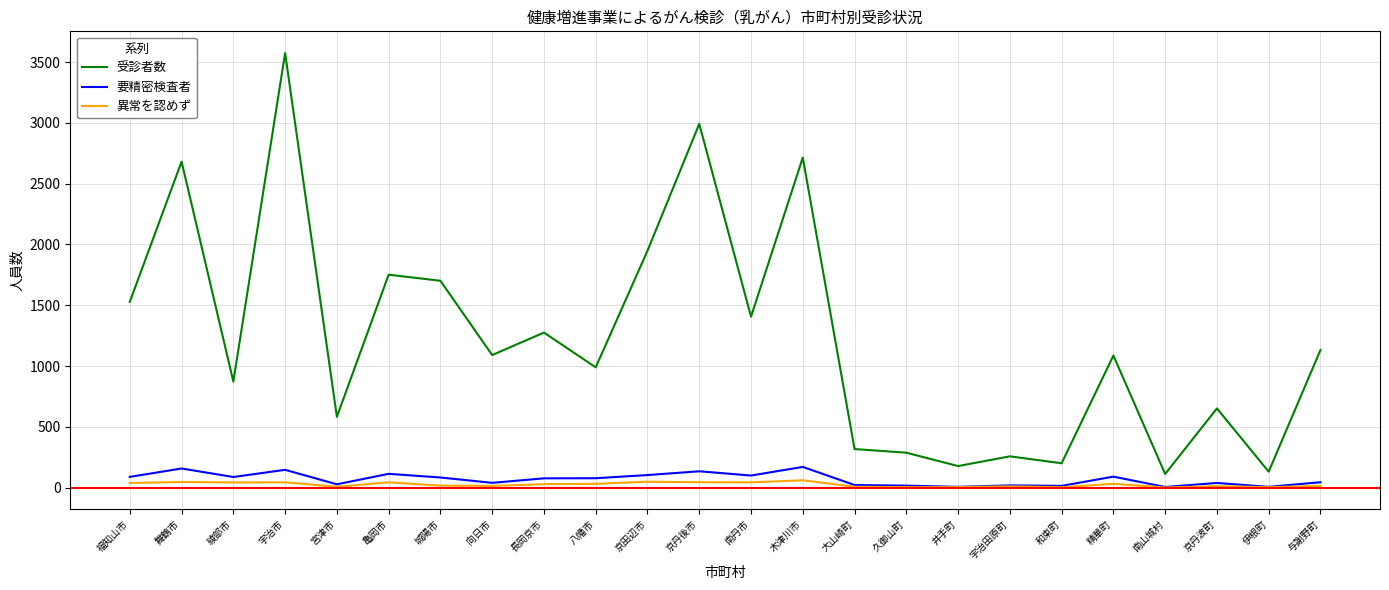

What is the greatest value displayed?

3574